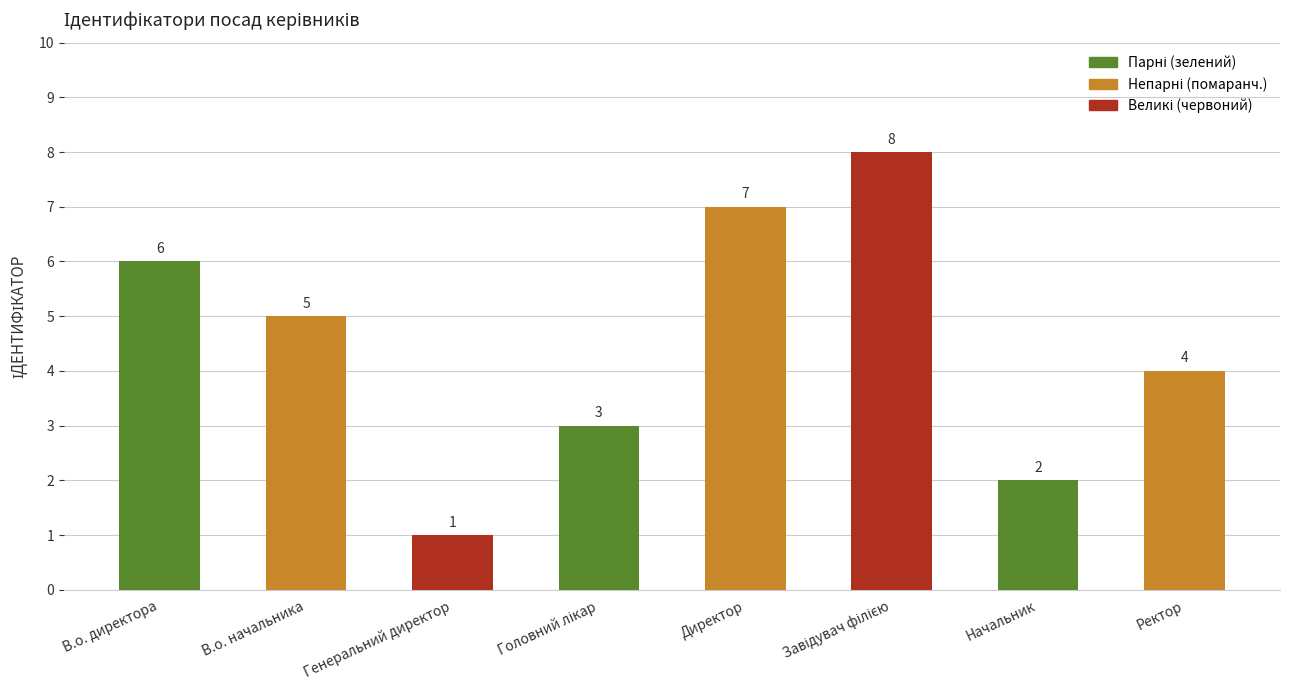

What is the label of the 8th bar from the right?

В.о. директора